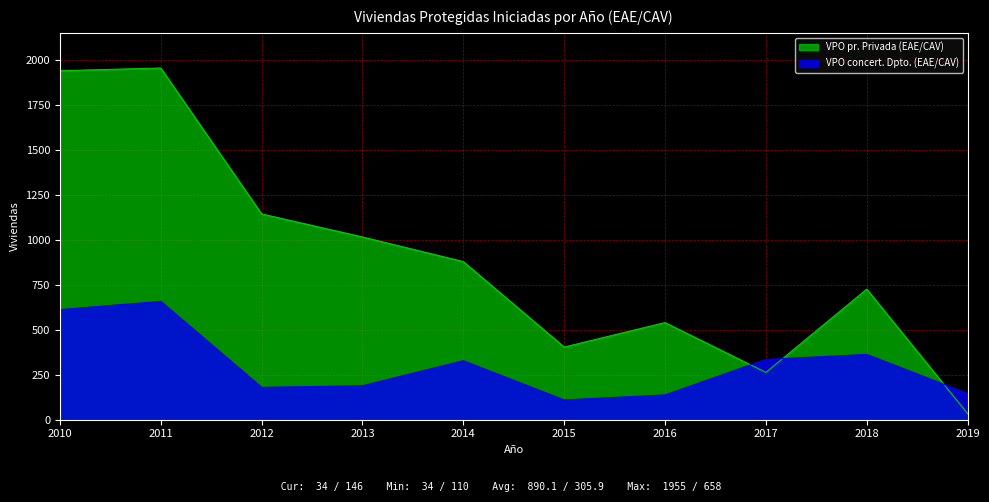

What is the sum of the VPO concert. Dpto. (EAE/CAV) values at 2016 and 2015?

248